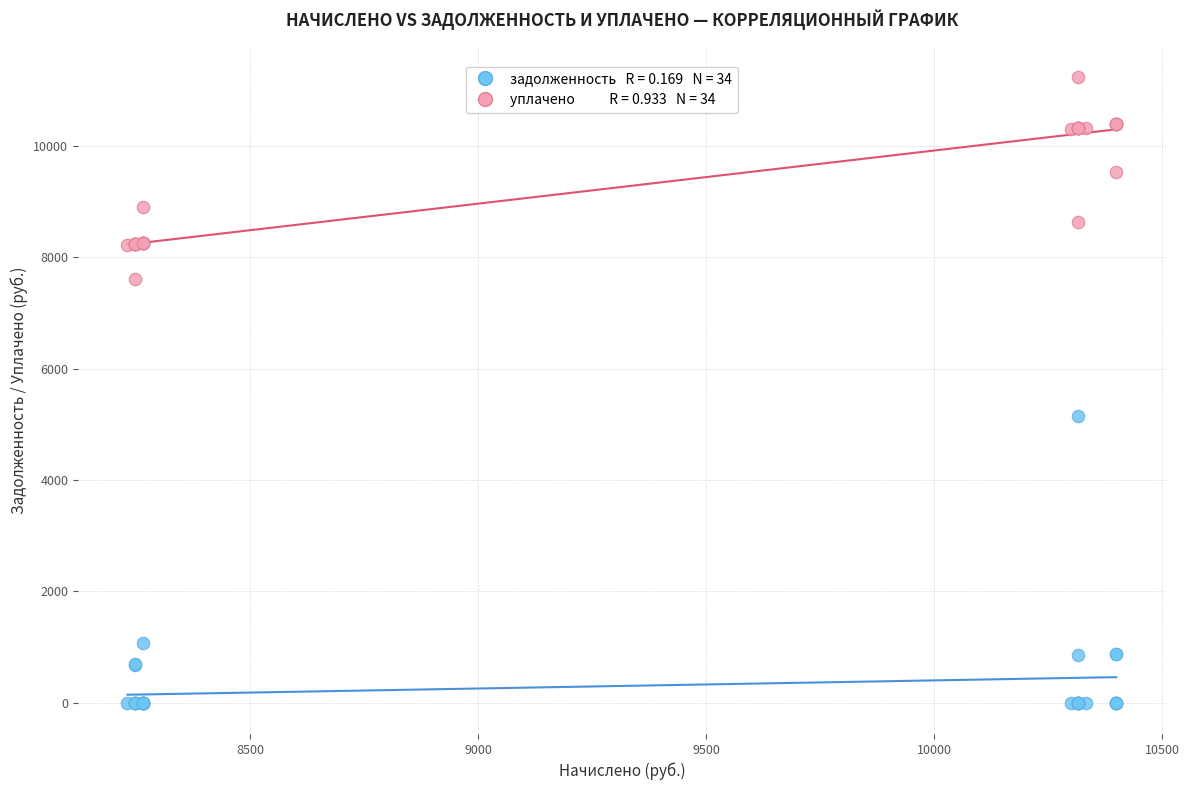

Across all series, what Y value is closest to 5618?

5158.4